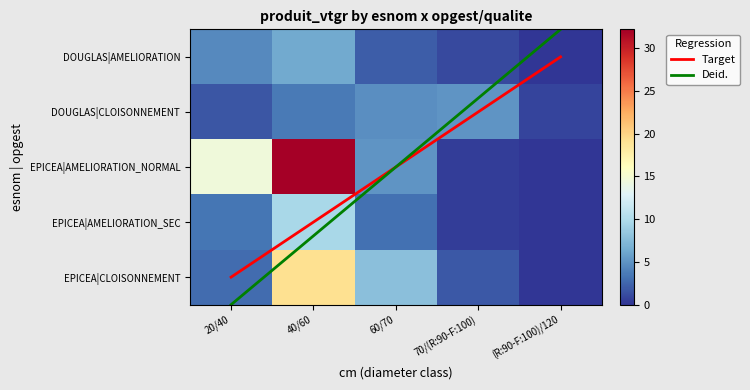

True or false: EPICEA|AMELIORATION_NORMAL has a value of 0.6 at 70/(R:90-F:100).

False